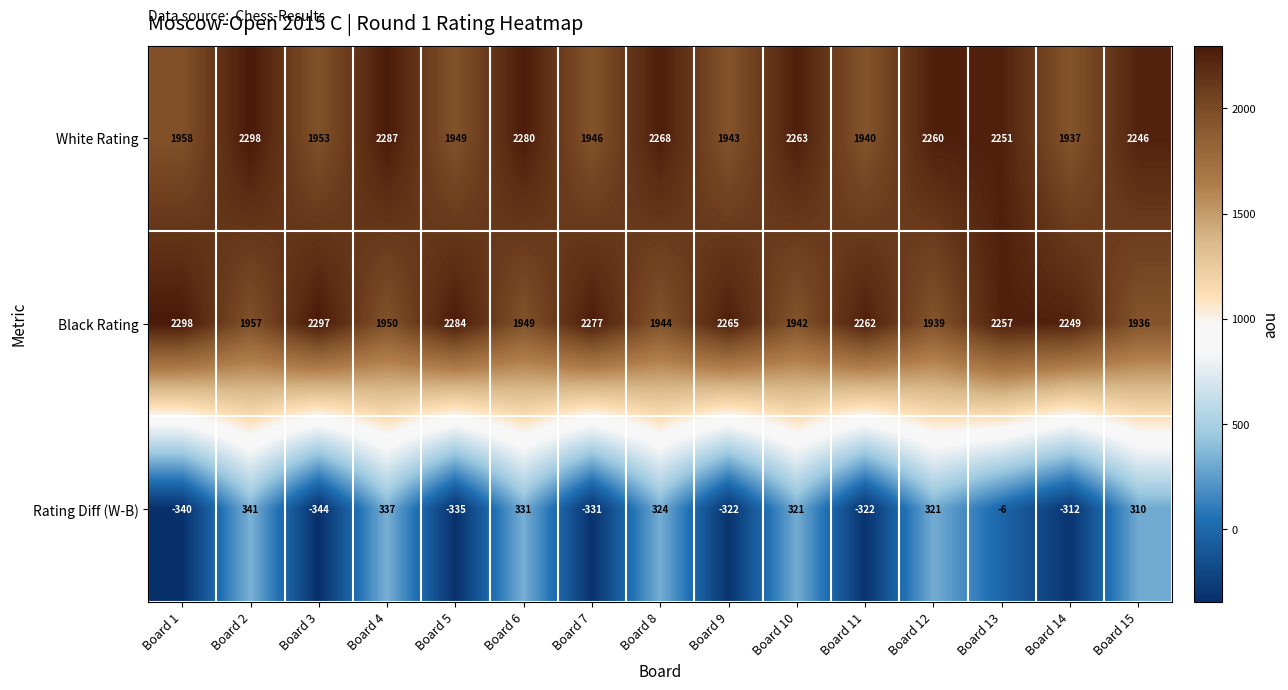

List the labels in order of White Rating value, smallest first.

Board 14, Board 11, Board 9, Board 7, Board 5, Board 3, Board 1, Board 15, Board 13, Board 12, Board 10, Board 8, Board 6, Board 4, Board 2